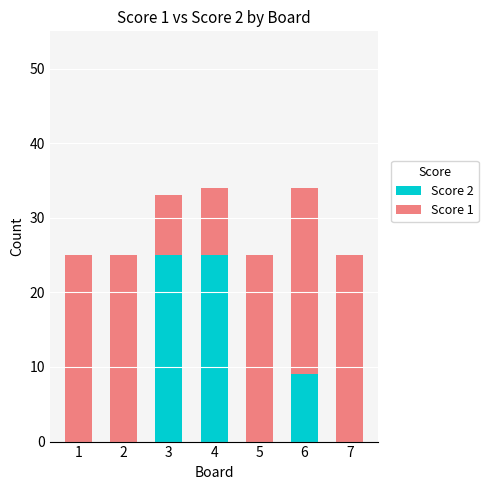

What is the highest value of the Score 2 series?

25